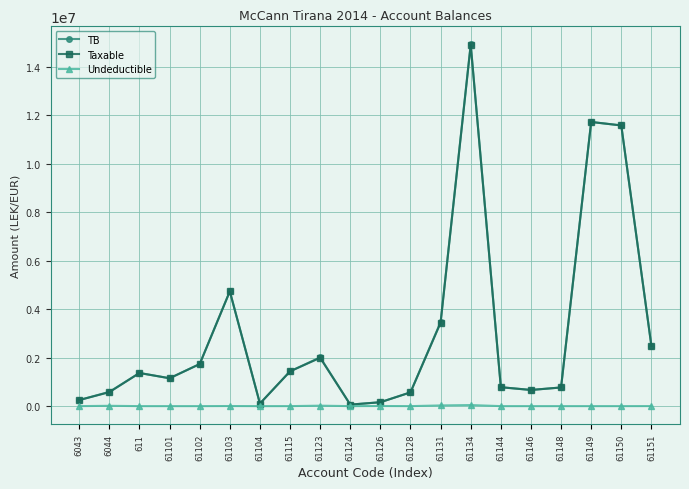

The value of Taxable at 61149 is 20984487.7. True or false?

False